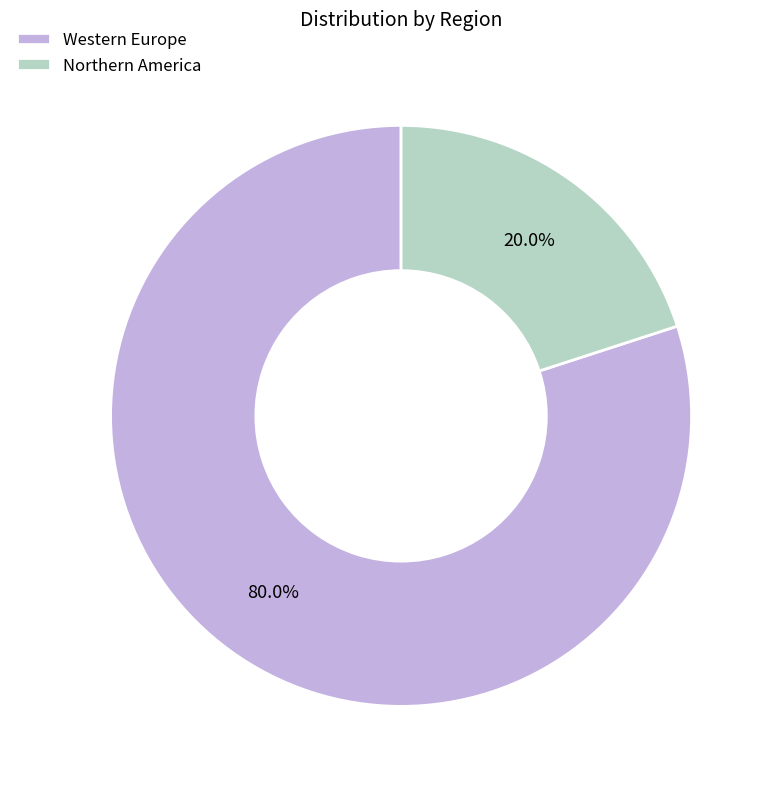

Is there any slice that represents more than half of the pie?

Yes